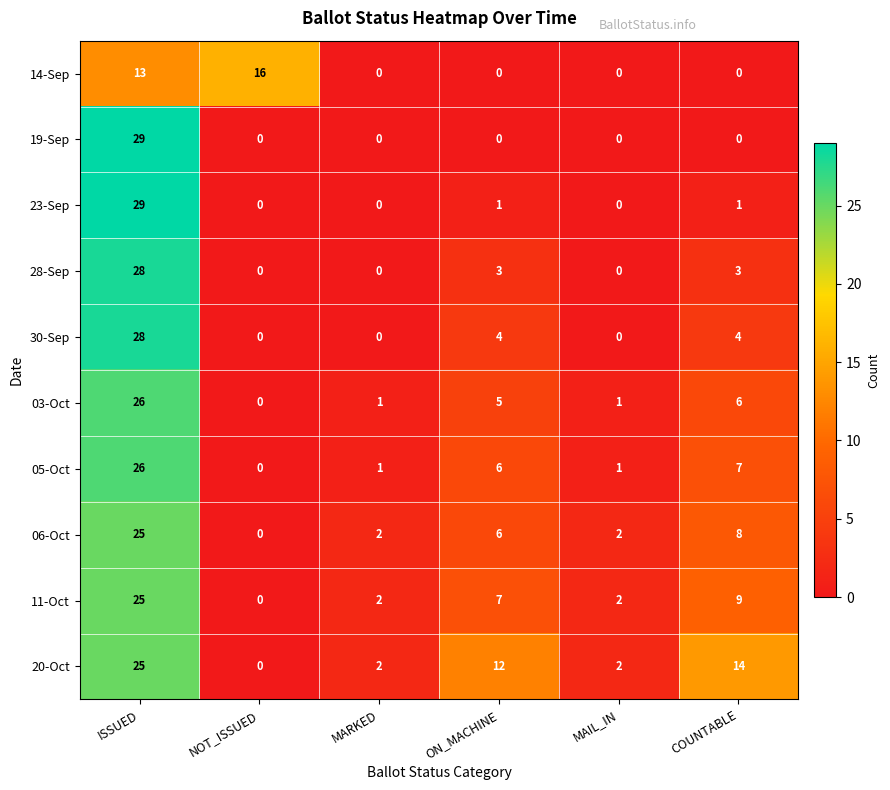

What is the difference between the highest and lowest values at MARKED?

2